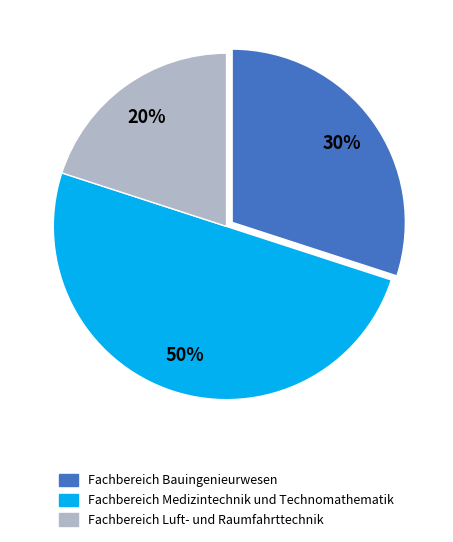

Does Fachbereich Bauingenieurwesen represent more than half of the total?

No